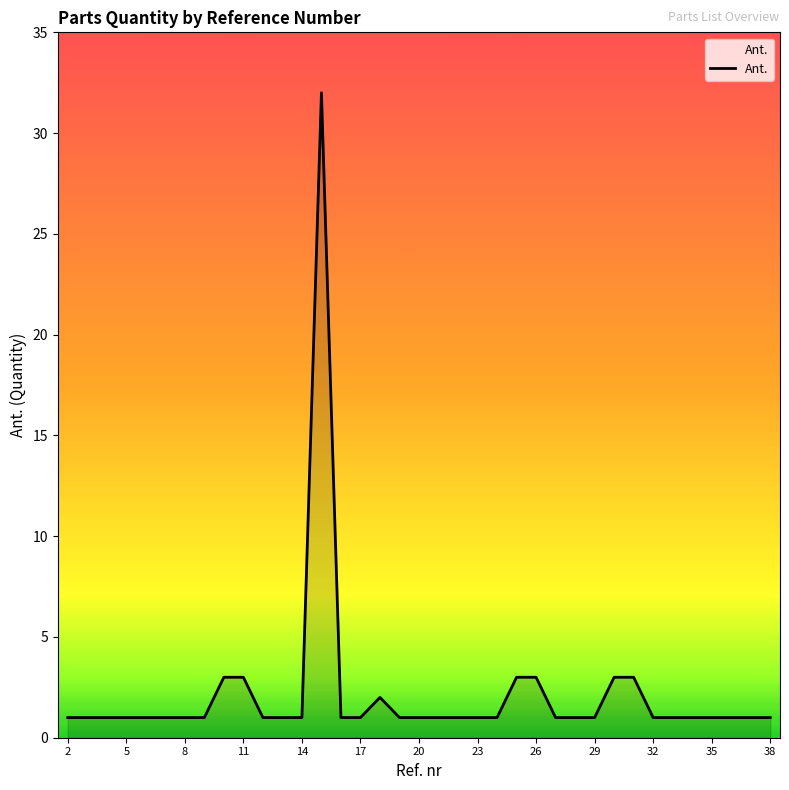

What is the difference between the maximum and minimum values?

31